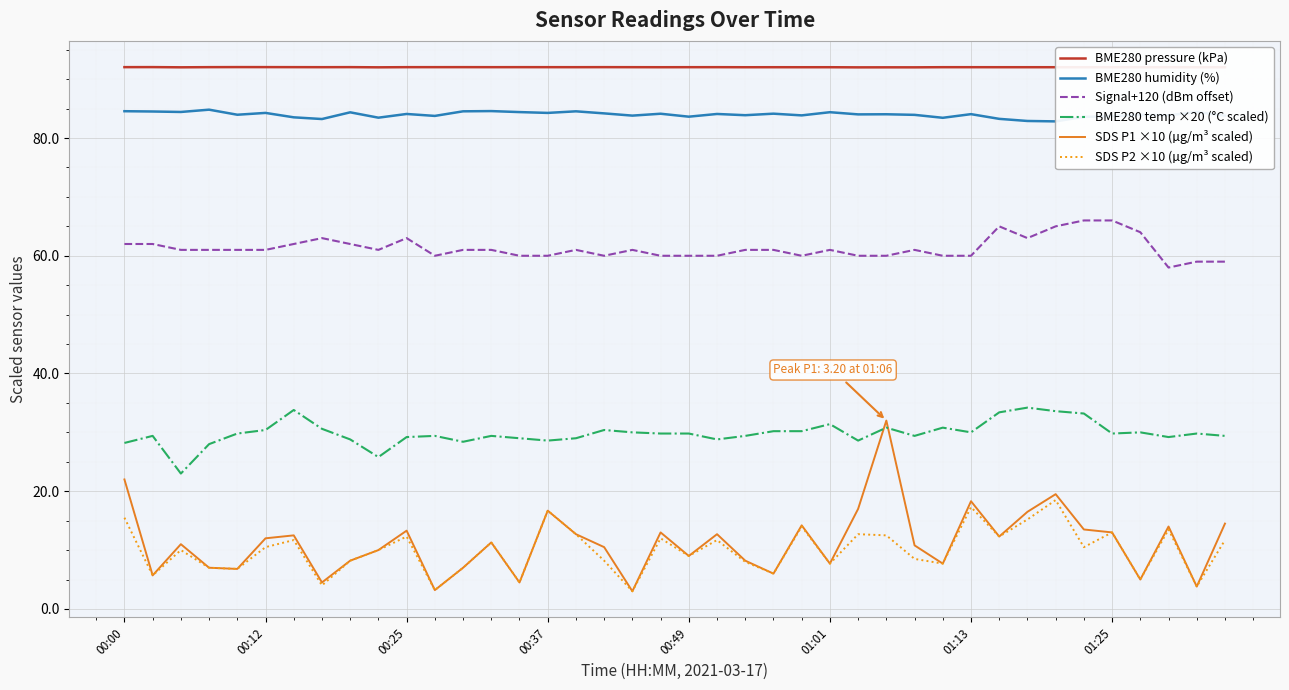

Is it true that Signal+120 (dBm offset) equals 28.8 at 00:12?

False